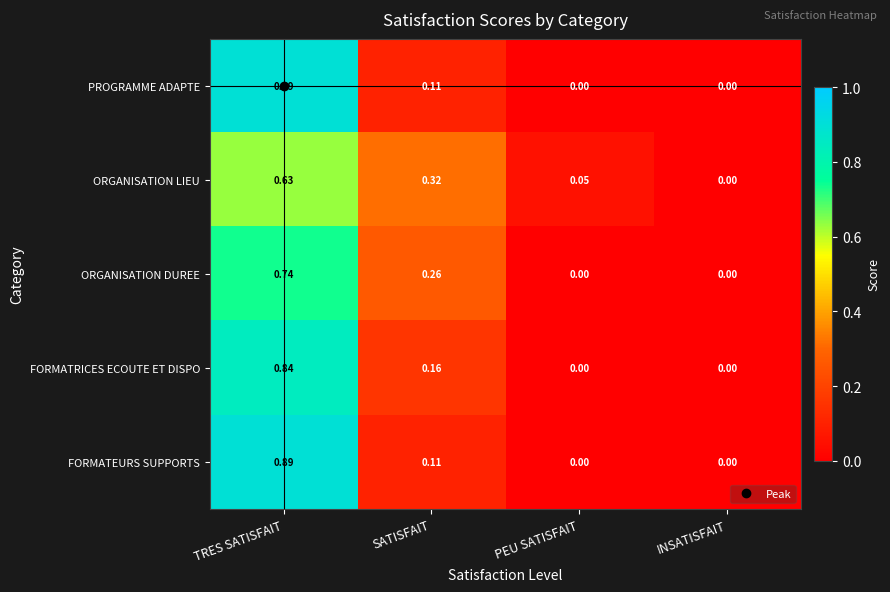

Which label corresponds to the largest value in the chart?

TRES SATISFAIT